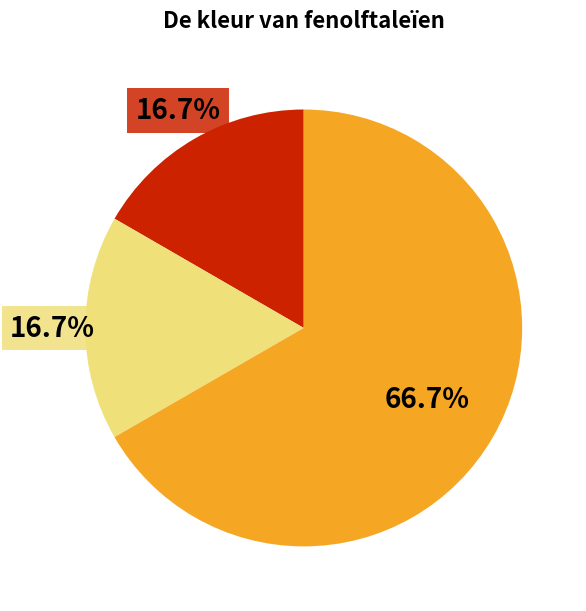

Is there a majority slice in this chart?

Yes